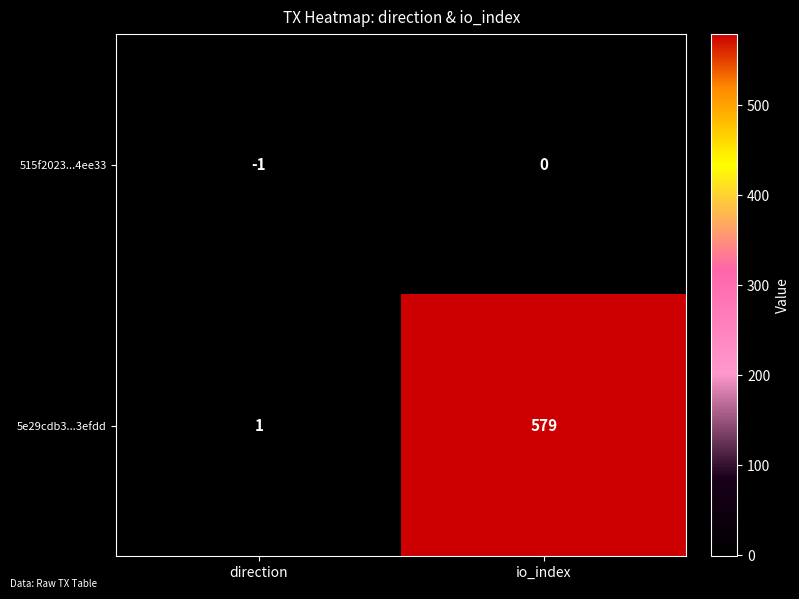

Where is 5e29cdb3...3efdd nearest to the value 290?

direction